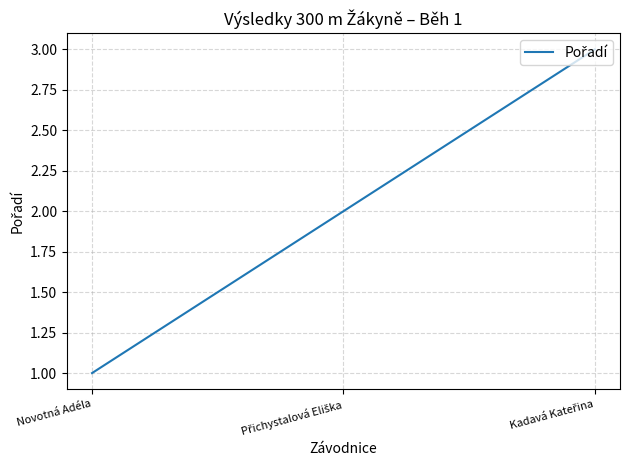

Is it true that the value at Novotná Adéla is 1?

True